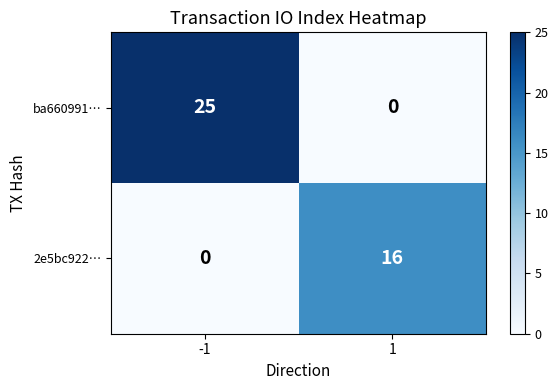

Reading right to left, list all the values displayed in this chart.

ba660991…: 1=0	-1=25
2e5bc922…: 1=16	-1=0